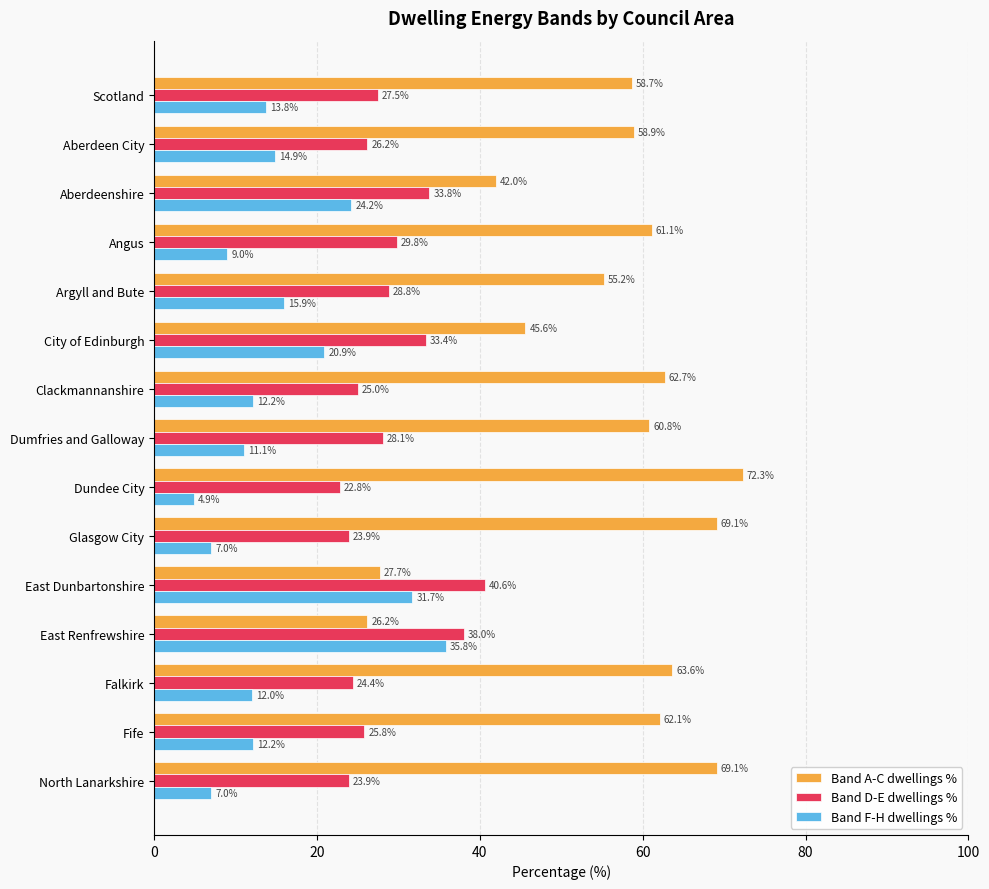

Which series has the largest total across all categories?

Band A-C dwellings %